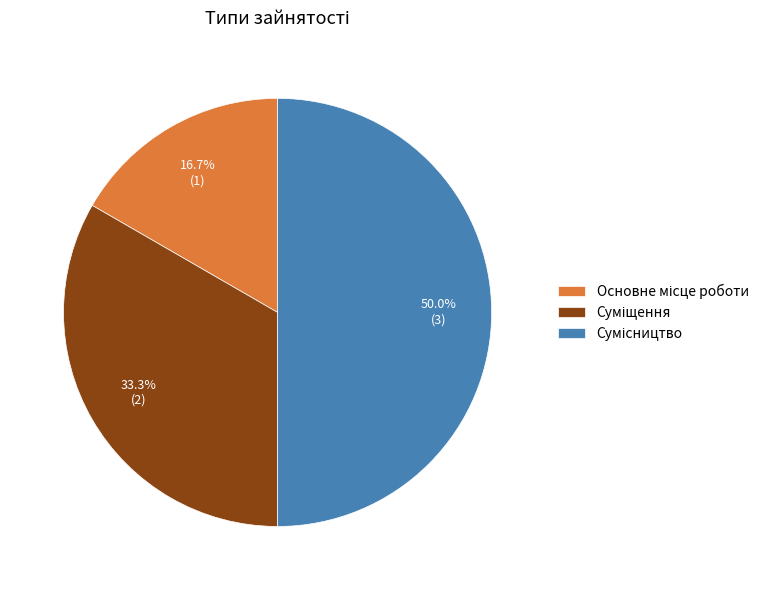

How many segments does this pie chart have?

3